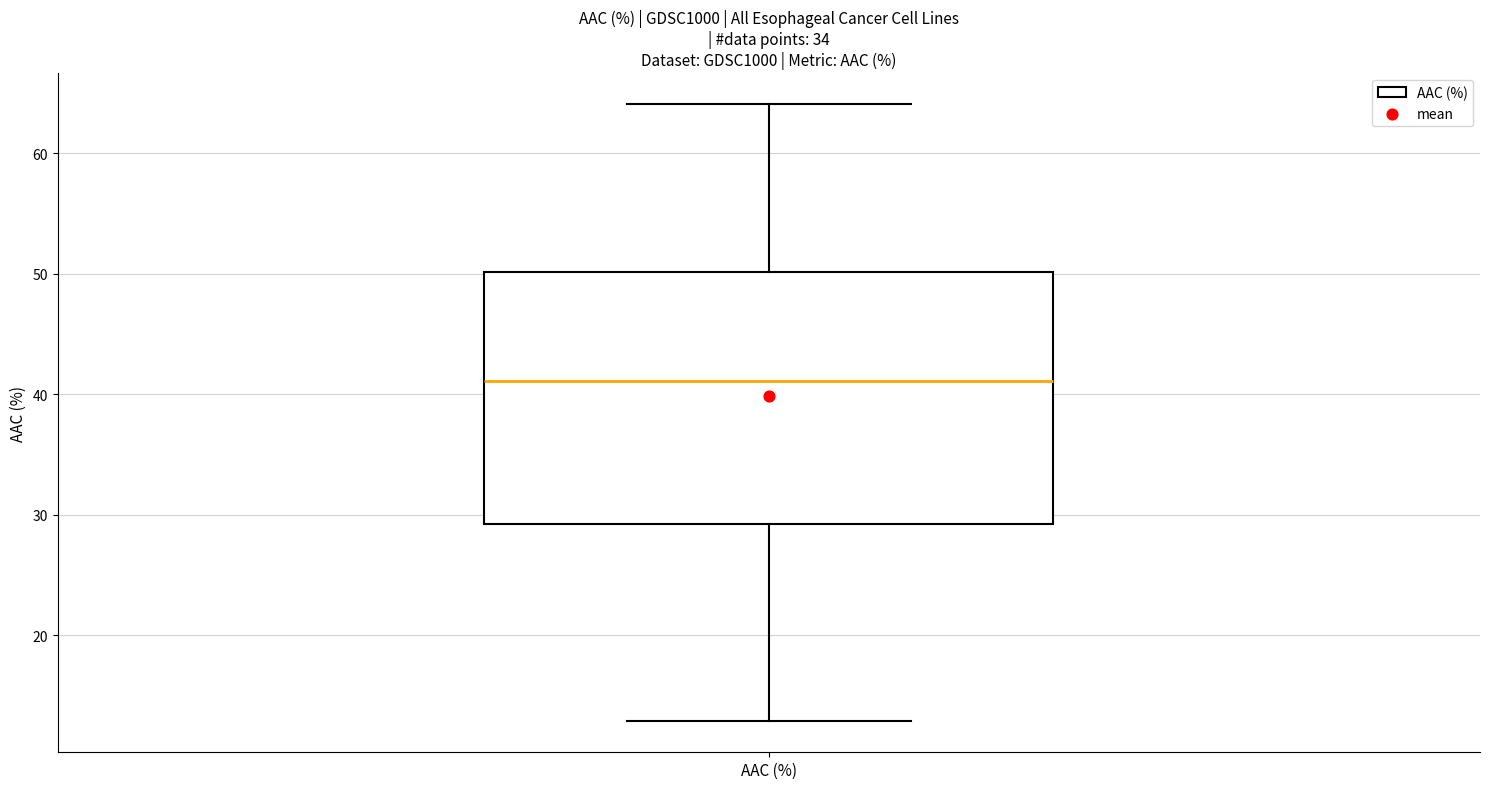

Read this box plot against the y-axis: the position of the median line, the range covered by the box, and the ends of both whiskers. The values are not printed on the chart, so give them approximately, as read against the axis.

median 41, box 29 to 50, whiskers 13 to 64